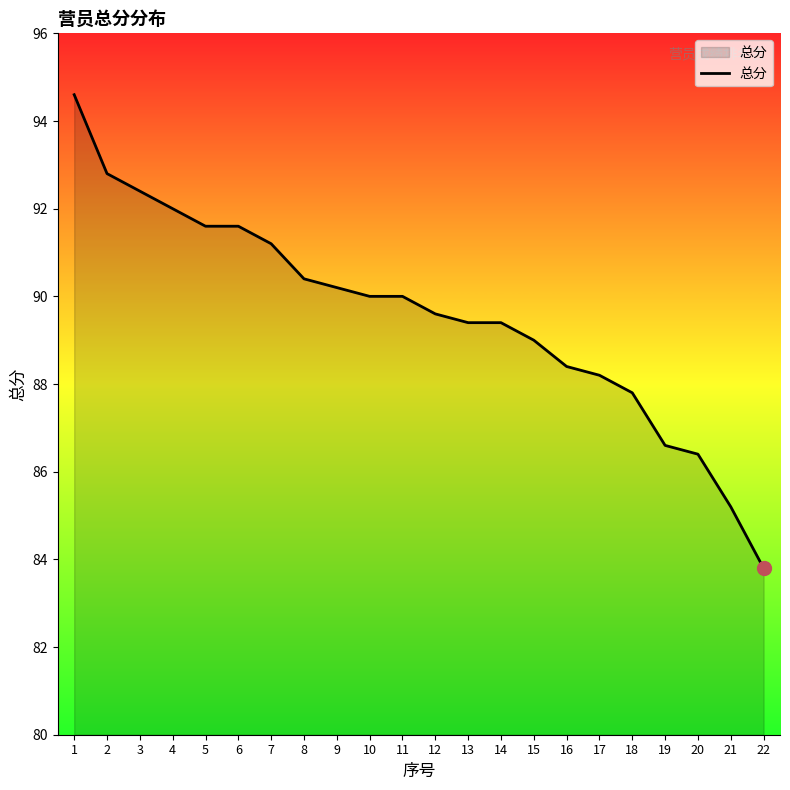

What is the average value?

89.6